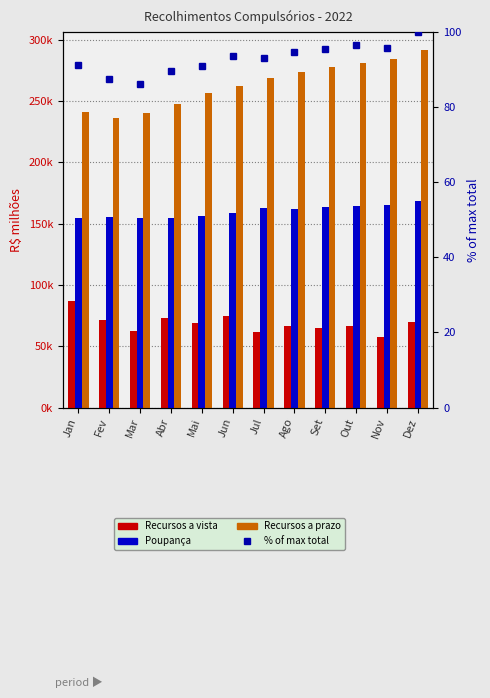

Reading right to left, transcribe all the data shown in this chart.

Recursos a vista: Dez=69586.2	Nov=57539.7	Out=66332.7	Set=65303.8	Ago=66800.0	Jul=61351.6	Jun=74337.2	Mai=69072.8	Abr=72909.5	Mar=62217.0	Fev=71731.5	Jan=86649.8
Poupança: Dez=168633.6	Nov=165589.5	Out=164584.3	Set=163287.8	Ago=162348.7	Jul=162827.3	Jun=158864.5	Mai=156330.4	Abr=154863.3	Mar=154581.9	Fev=155439.6	Jan=154715.4
Recursos a prazo: Dez=291734.0	Nov=284667.0	Out=281174.9	Set=277949.1	Ago=273355.7	Jul=268925.9	Jun=262532.6	Mai=256357.1	Abr=247263.0	Mar=240181.0	Fev=236023.8	Jan=241444.1
% of max total: Dez=100.0	Nov=95.8	Out=96.6	Set=95.6	Ago=94.8	Jul=93.0	Jun=93.5	Mai=90.9	Abr=89.6	Mar=86.2	Fev=87.4	Jan=91.1